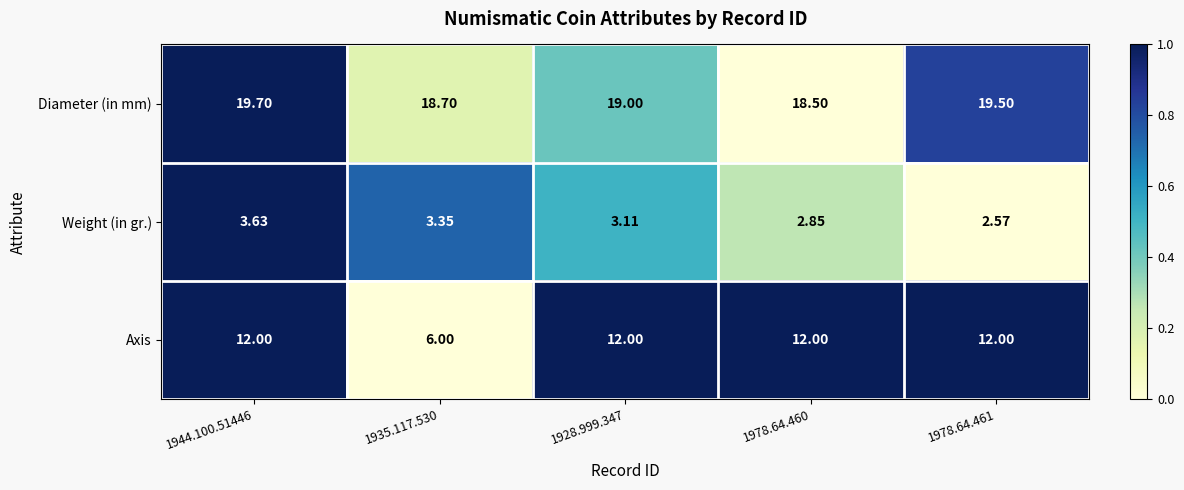

Which series has the widest spread of values?

Axis